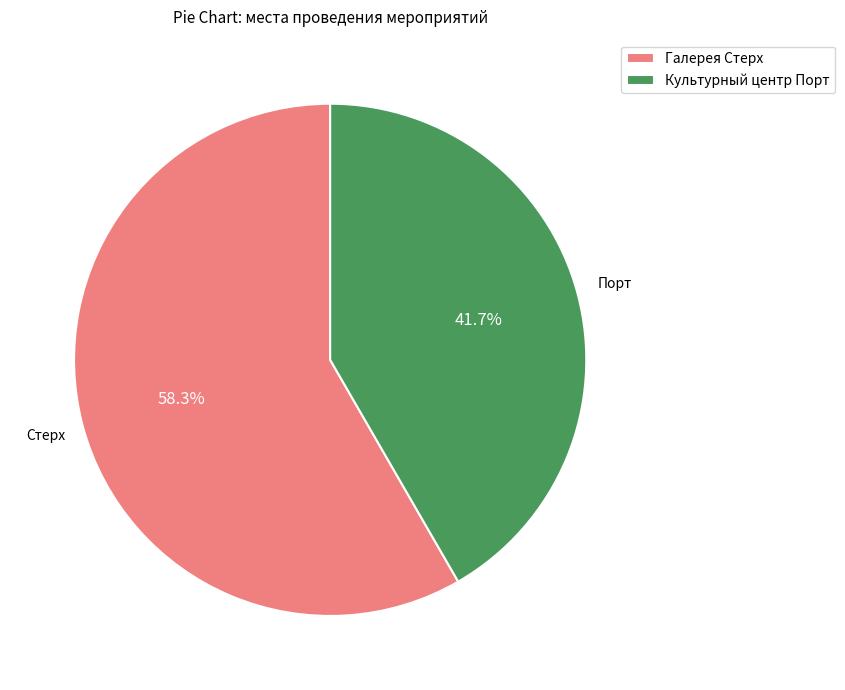

What portion of the pie excludes Культурный центр Порт?

58.3%